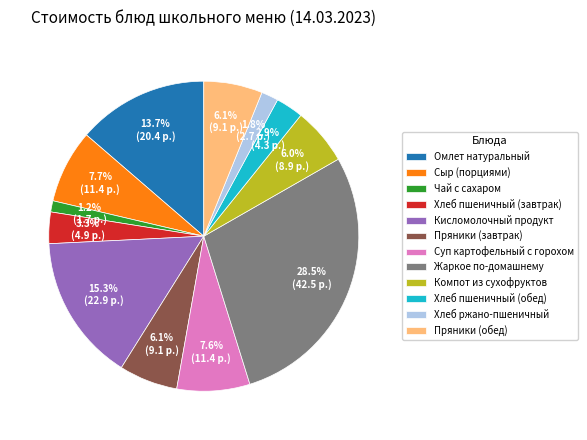

Which slice is the largest?

Жаркое по-домашнему